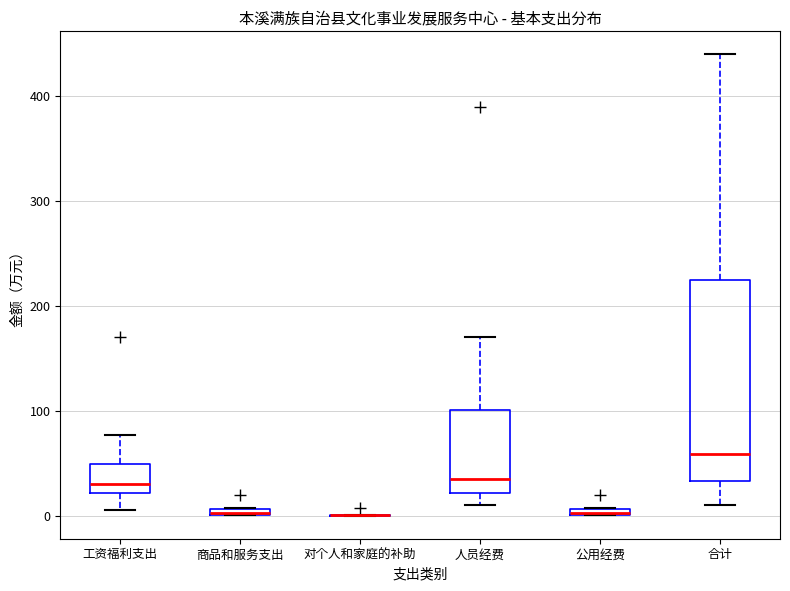

Where is the upper edge of the box for 商品和服务支出 on the y-axis? The values are not printed on the chart, so give them approximately, as read against the axis.

10